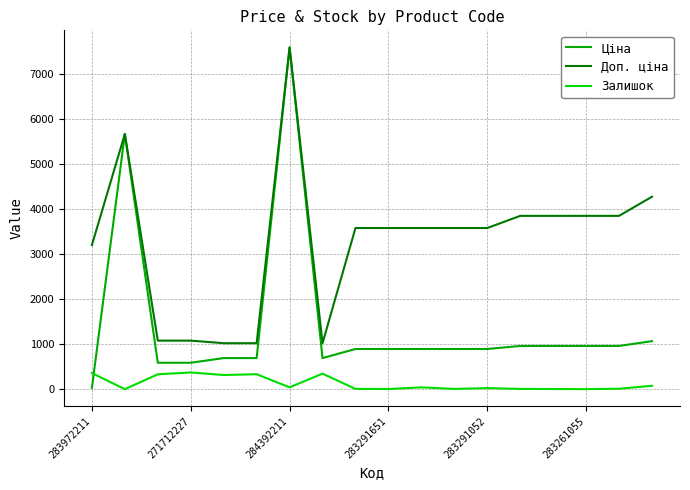

Which series has the widest spread of values?

Ціна